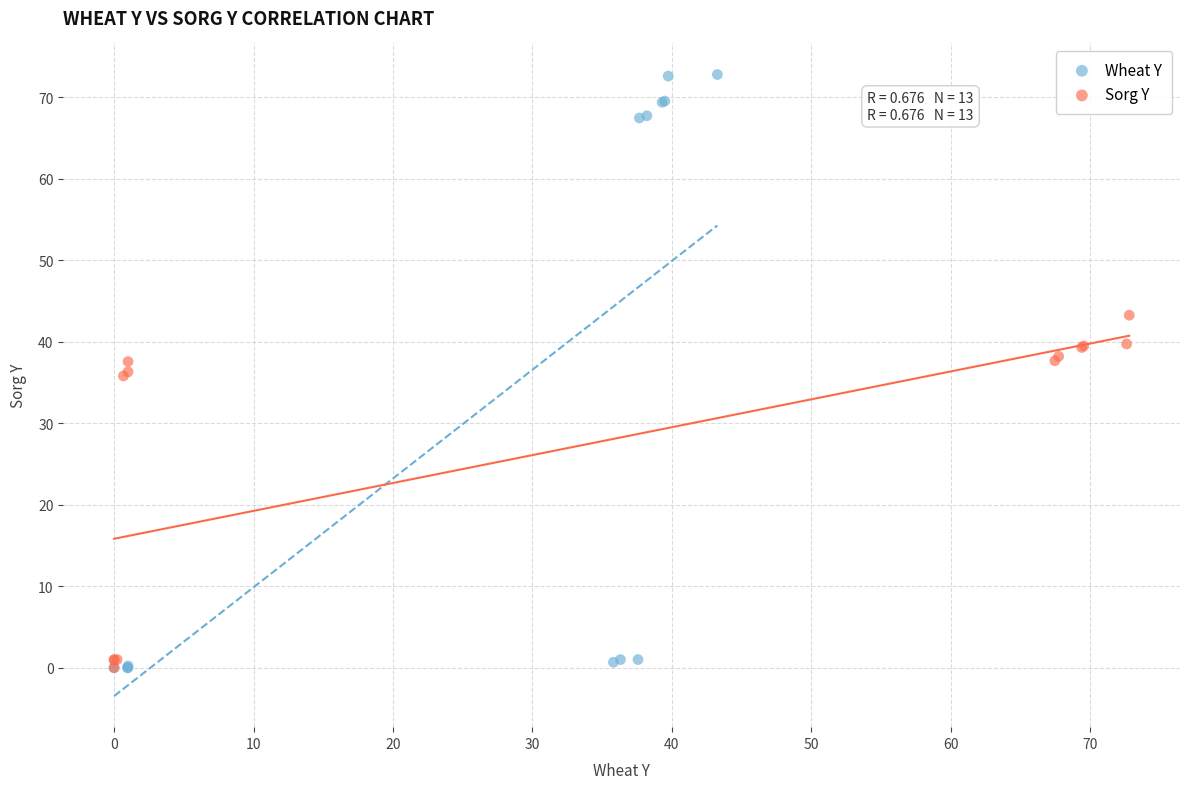

Which series contains the highest Y value?

Wheat Y